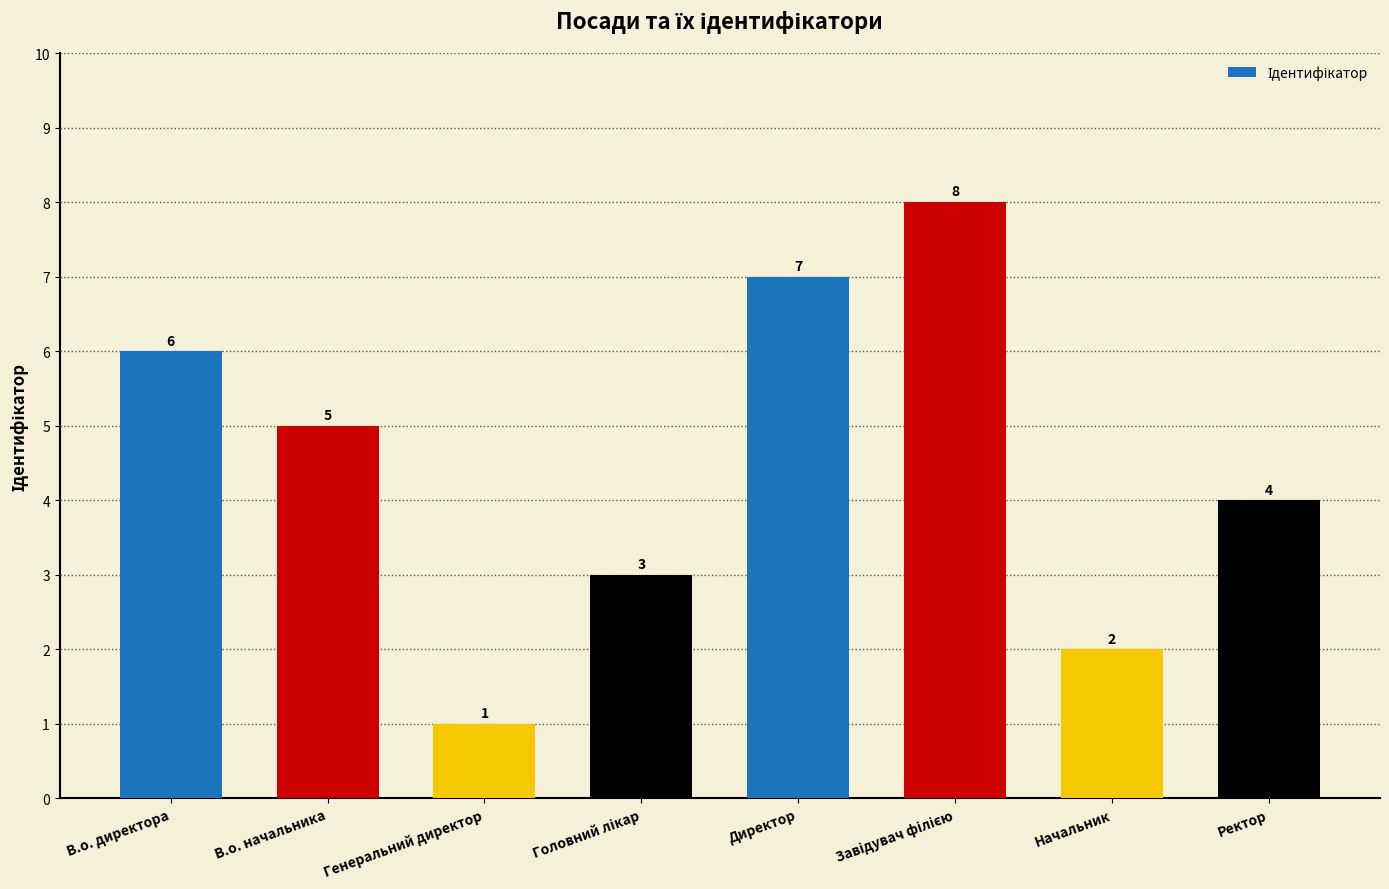

Which category has the lowest value across all series?

Генеральний директор